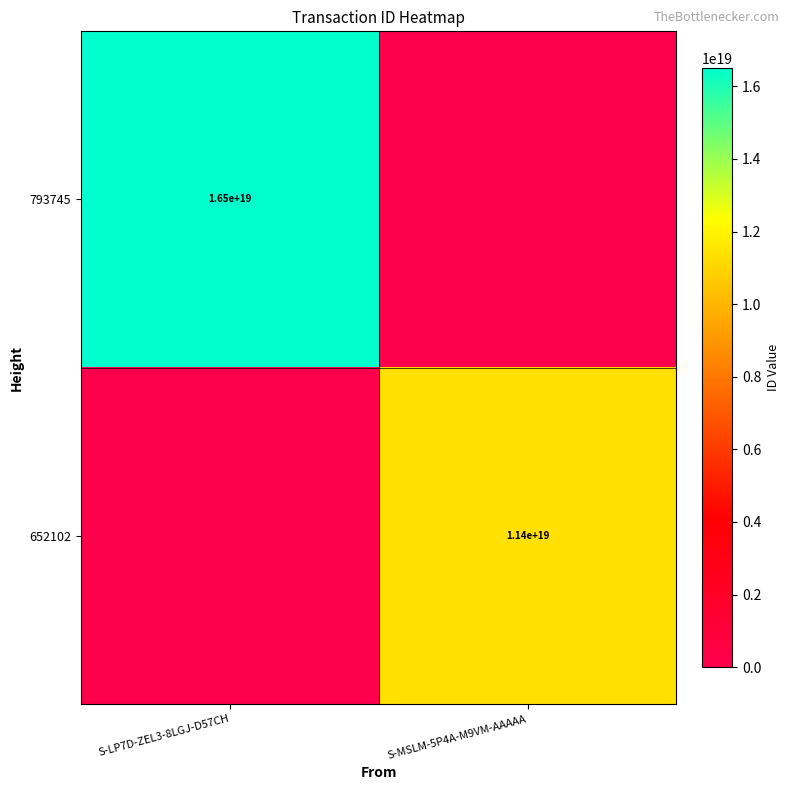

True or false: 652102 has a value of 11400000000000000000 at S-MSLM-5P4A-M9VM-AAAAA.

True